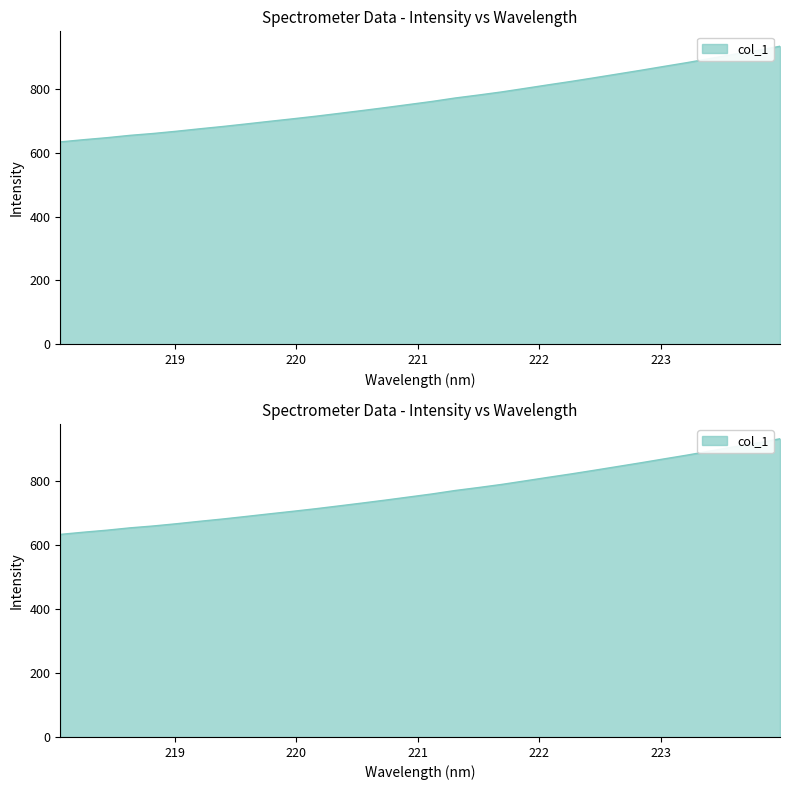

What is the label of the 10th point from the right?

222.263